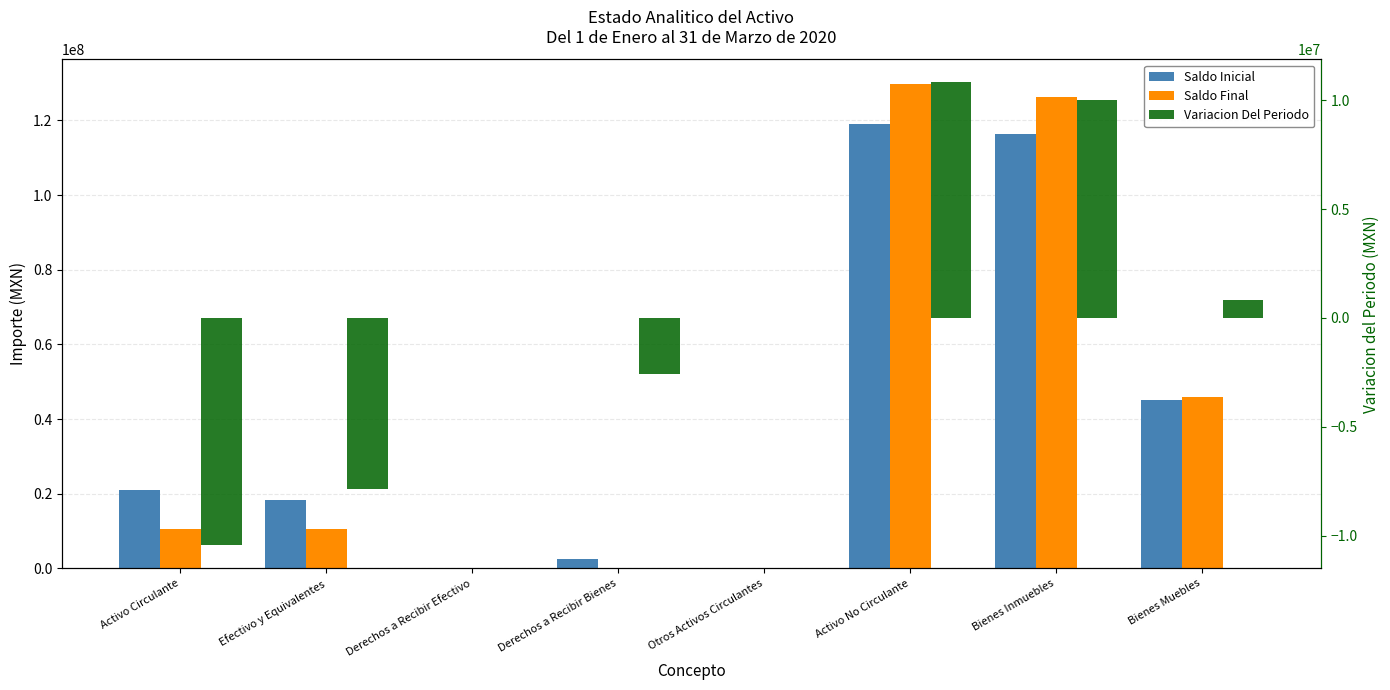

Count the number of data series in this chart.

3